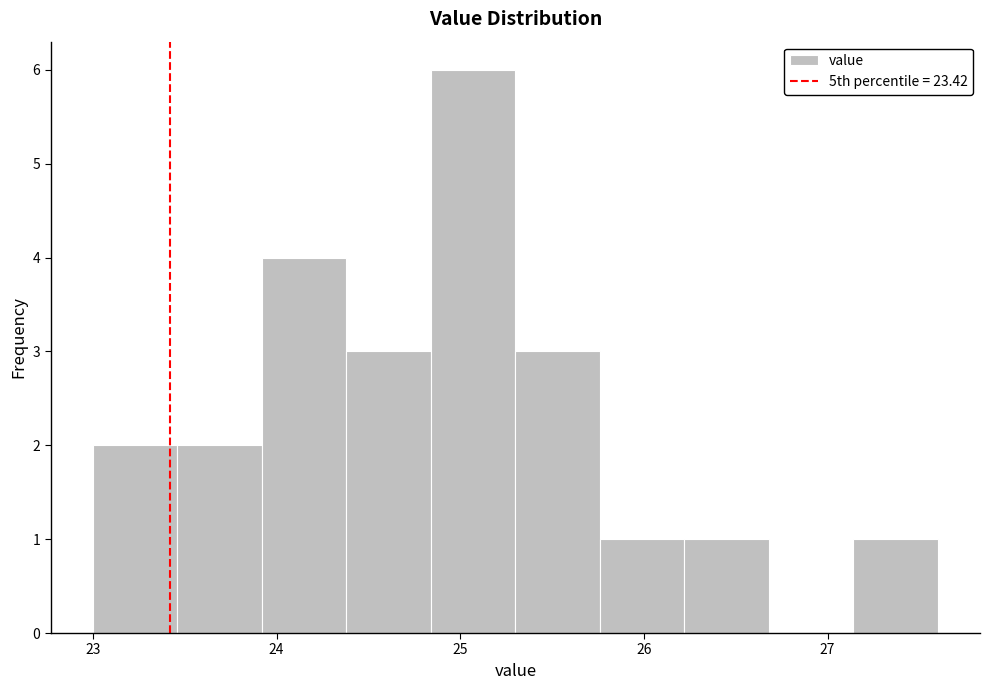

Reading left to right, transcribe this chart: for each bar, give the range it covers on the x-axis and its height. Neither the bar edges nor the heights are printed on the chart, so give them approximately, as read against the axes.

23.00 to 23.46: 2
23.46 to 23.92: 2
23.92 to 24.38: 4
24.38 to 24.84: 3
24.84 to 25.30: 6
25.30 to 25.76: 3
25.76 to 26.22: 1
26.22 to 26.68: 1
26.68 to 27.14: 0
27.14 to 27.60: 1